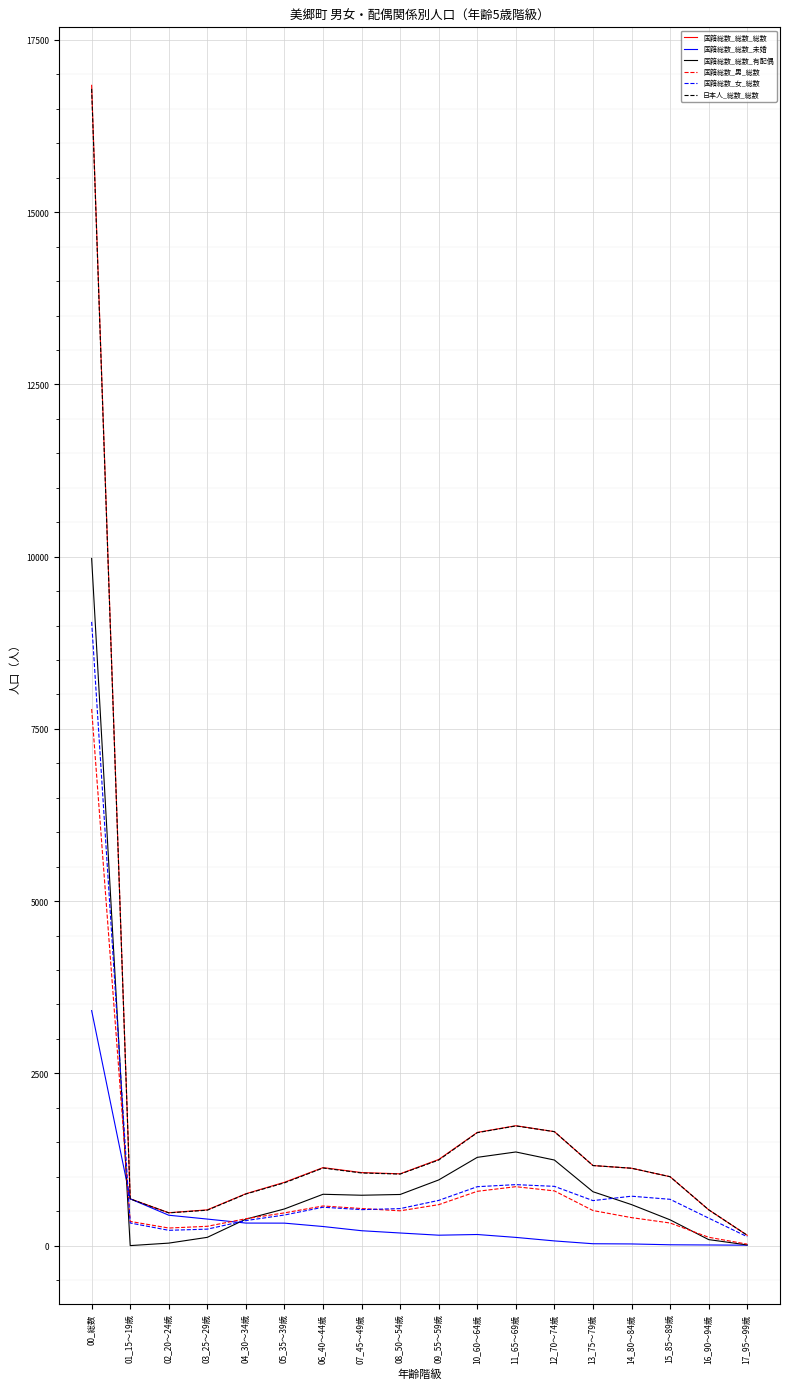

At which category is the sum across all series the highest?

00_総数